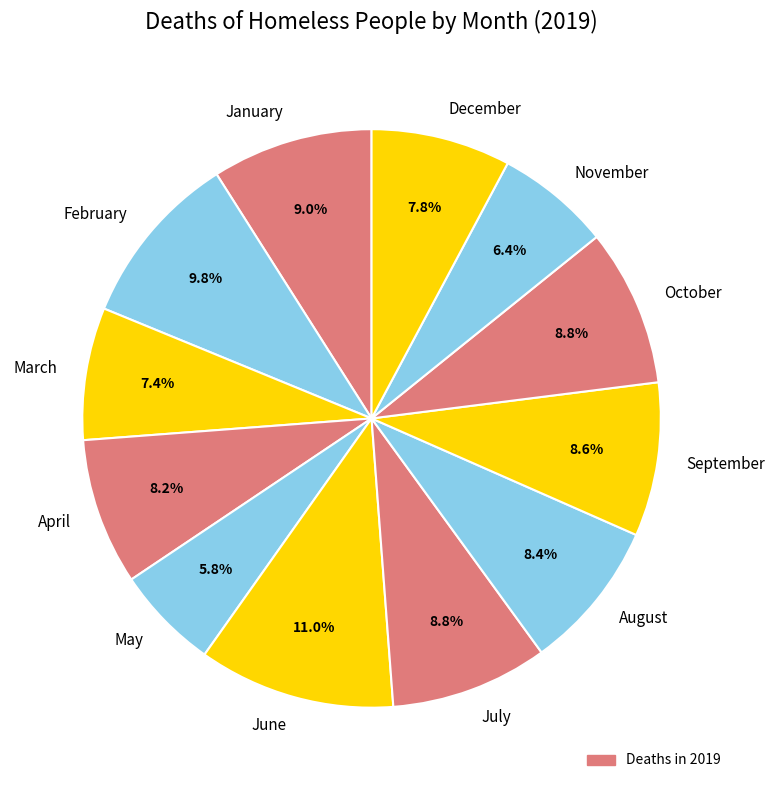

The October slice represents 1% of the pie. True or false?

False